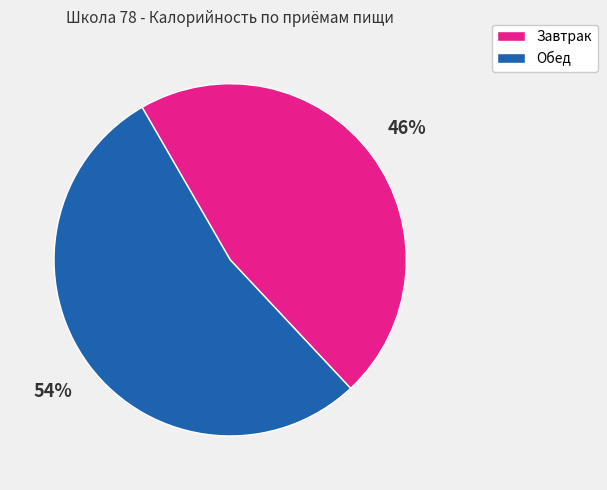

Is there a majority slice in this chart?

Yes